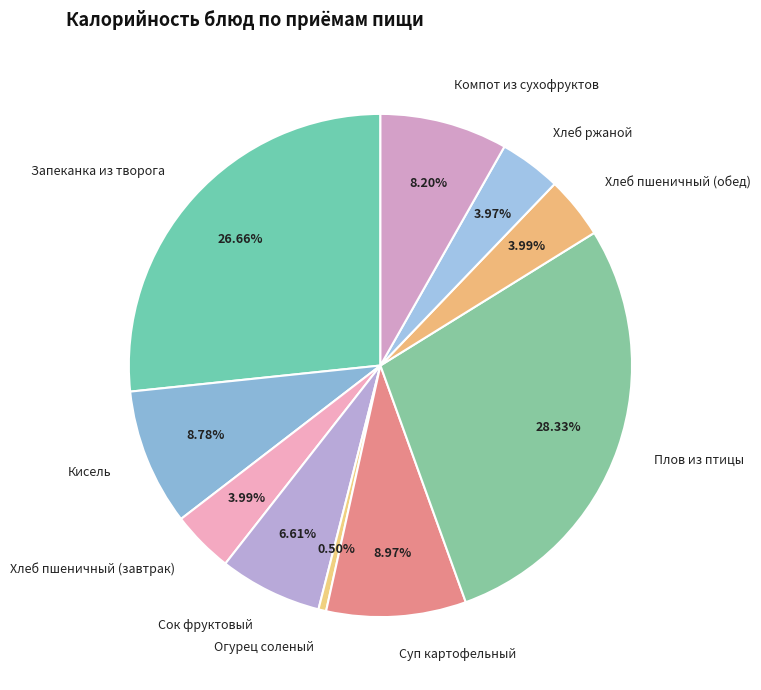

Which slice is the largest?

Плов из птицы